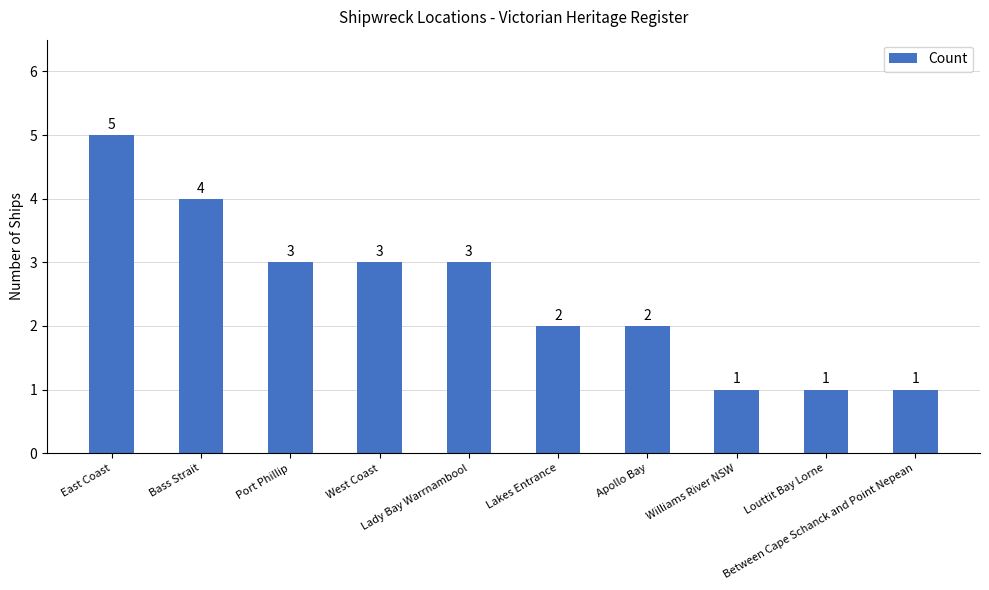

How many values are between 1 and 3?

8